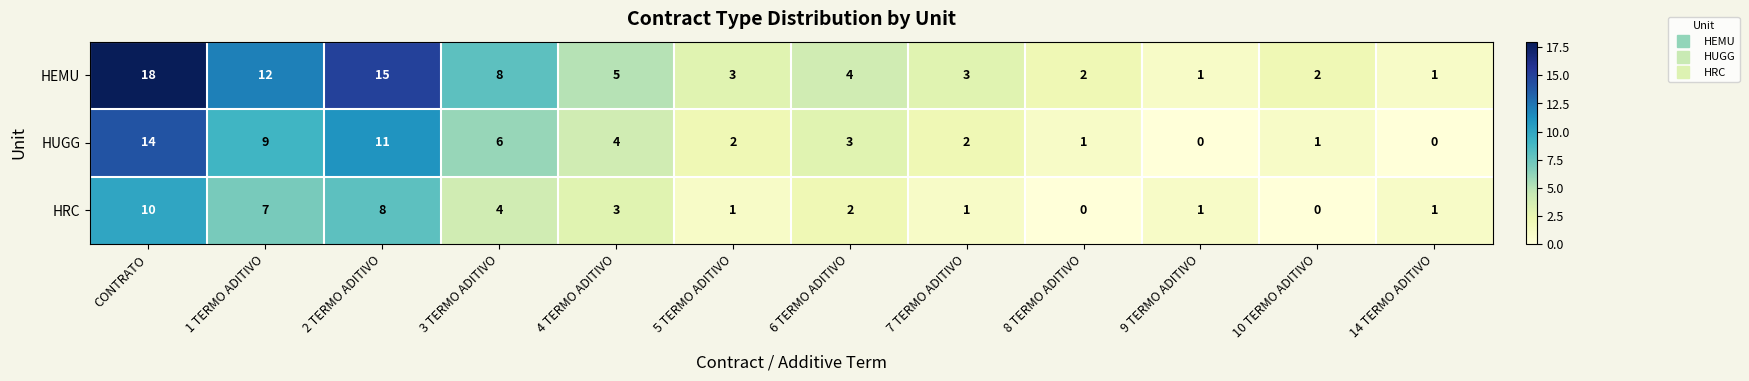

What is the maximum value shown in the chart?

18